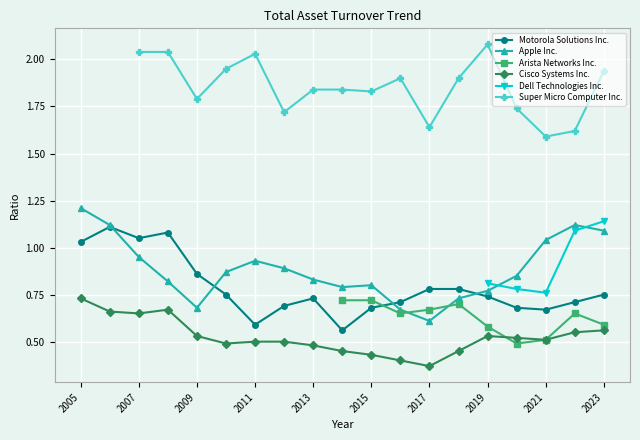

True or false: Motorola Solutions Inc. and Cisco Systems Inc. intersect in this chart.

False